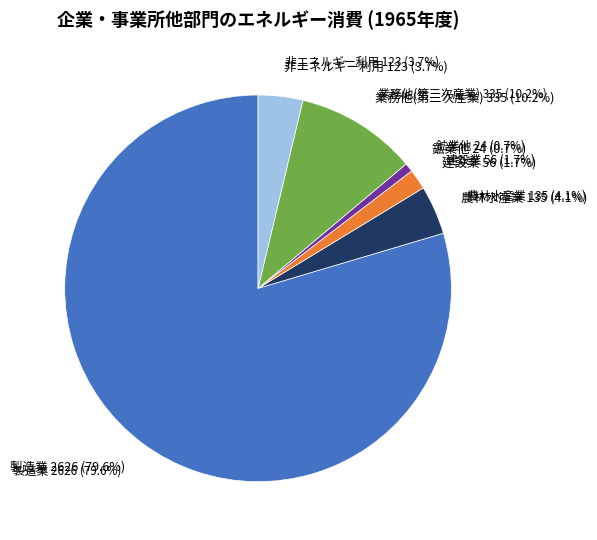

Which category has the biggest portion of the pie?

製造業